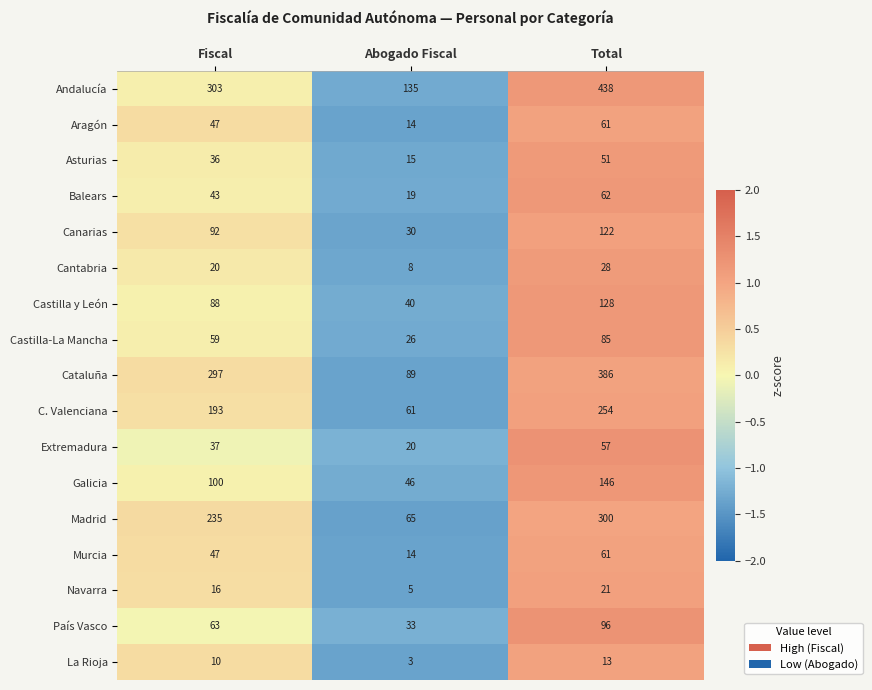

Which series has the largest total across all categories?

Andalucía